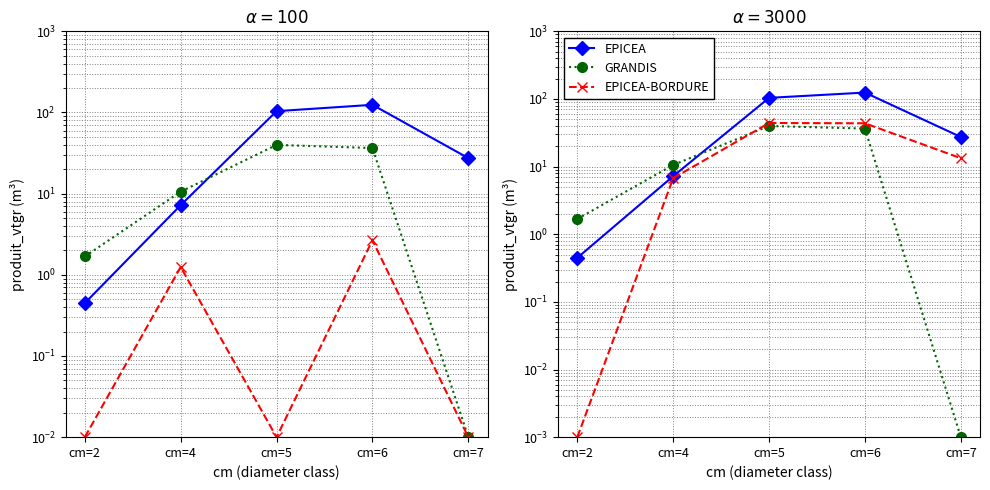

Is this an area chart (filled region under the line)?

No